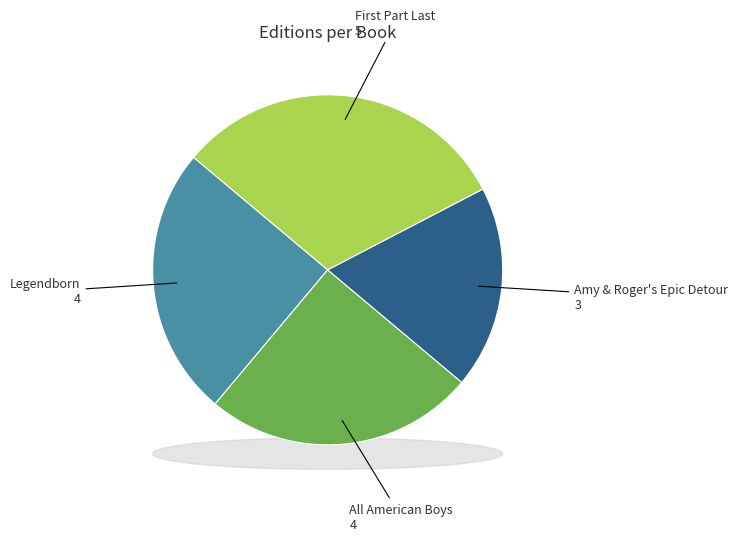

How many slices are in this pie chart?

4